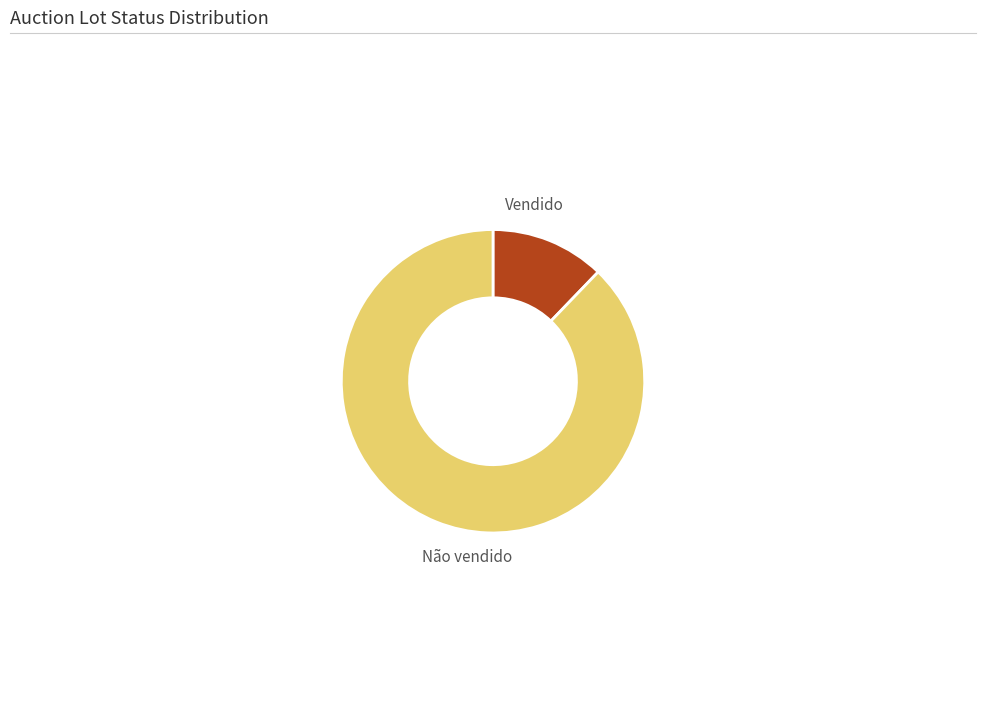

Does any single category account for the majority?

Yes